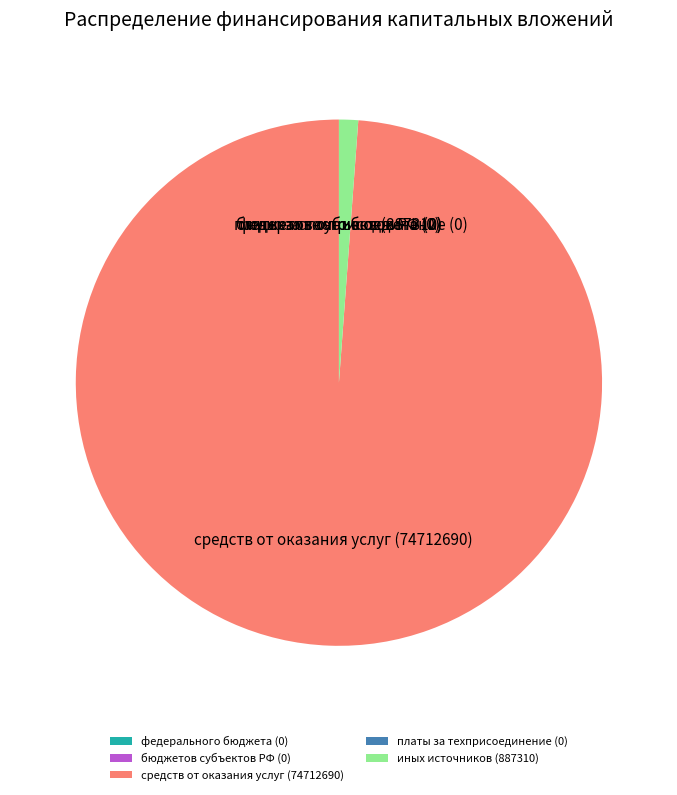

Which slice is the largest?

средств от оказания услуг (74712690)